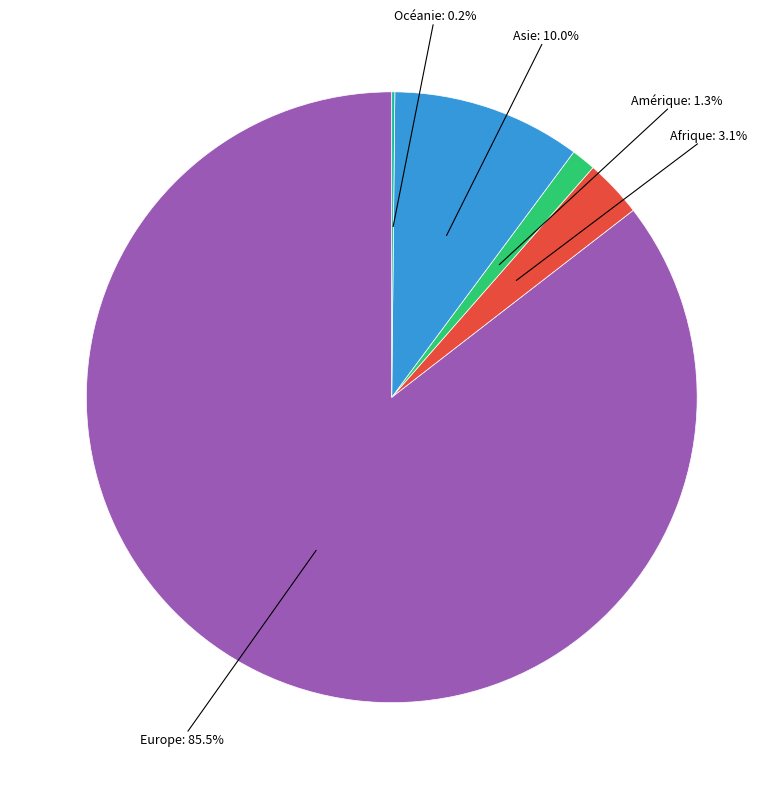

Is there a majority slice in this chart?

Yes